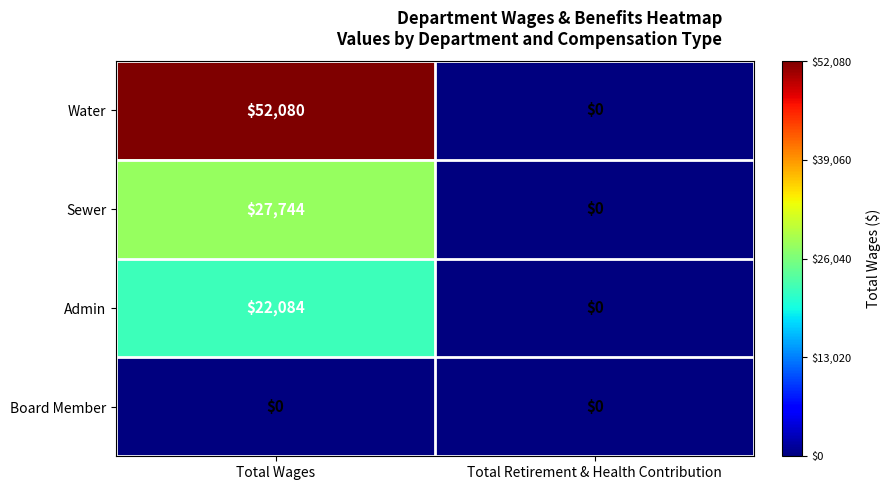

Which series changed the most between Total Wages and Total Retirement & Health Contribution?

Water